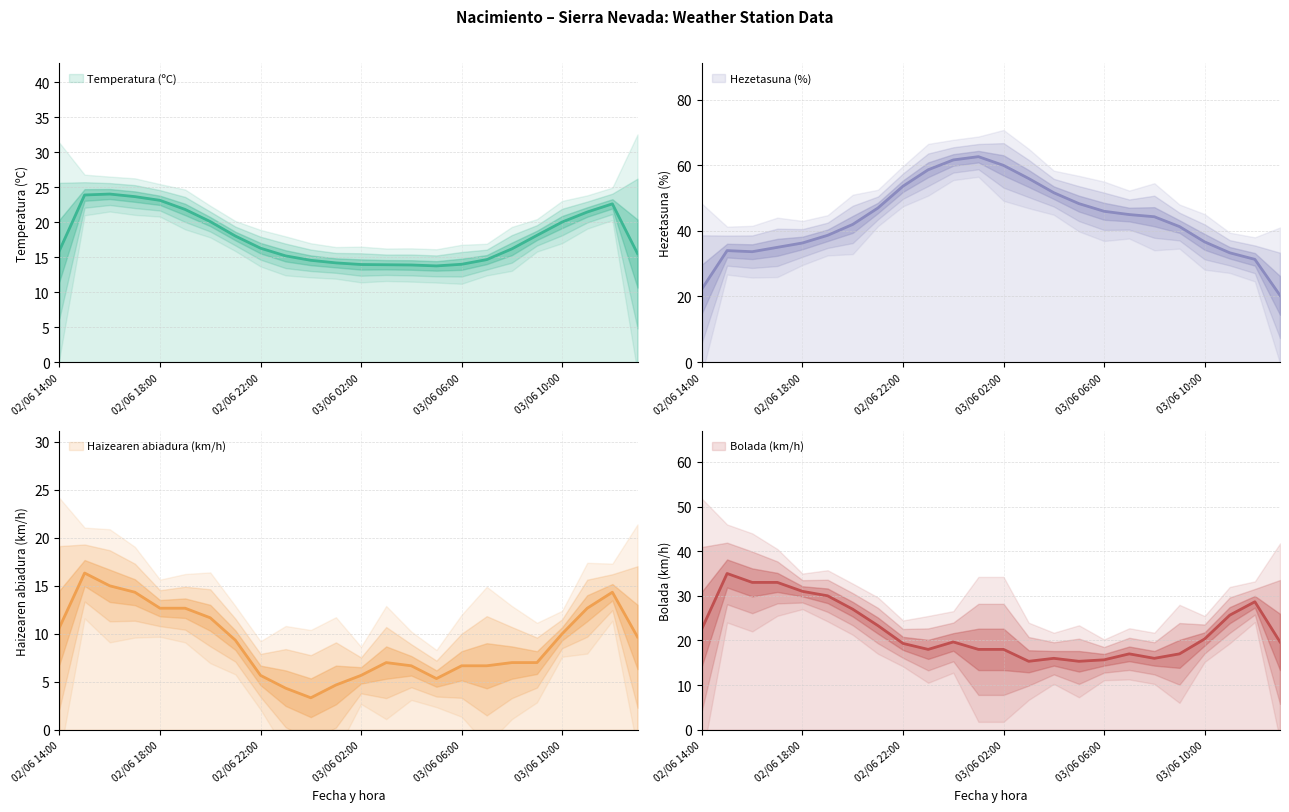

How many values in the Hezetasuna (%) series are below 44?

12